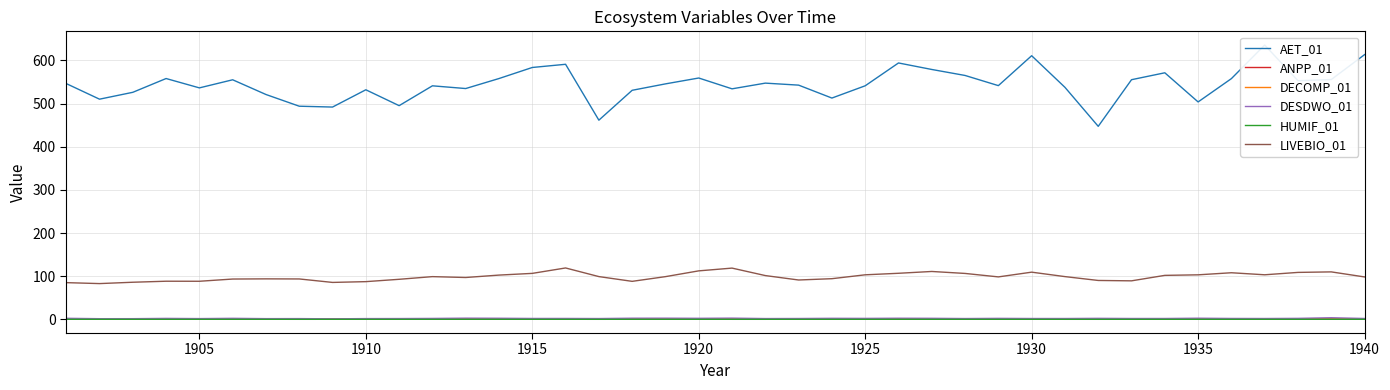

True or false: LIVEBIO_01 has a value of 143.6 at 1905.

False